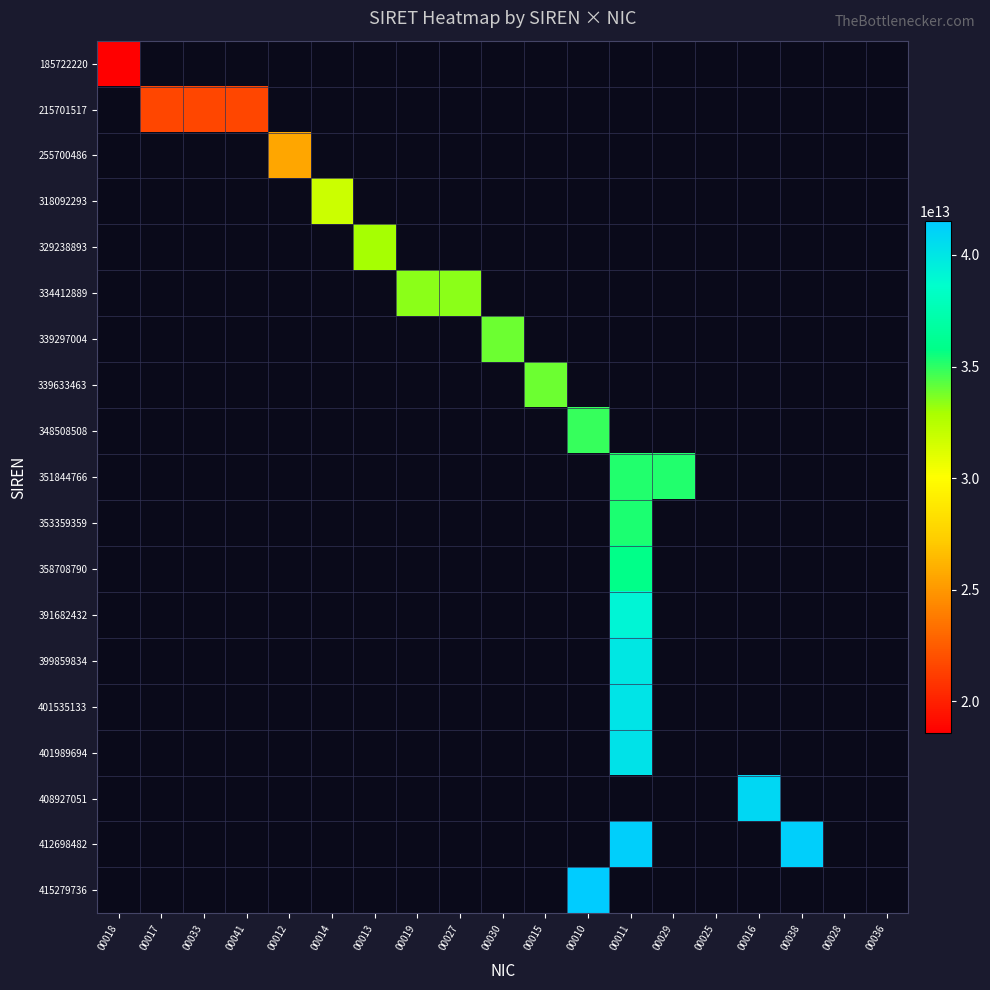

How many distinct data groups are displayed?

19